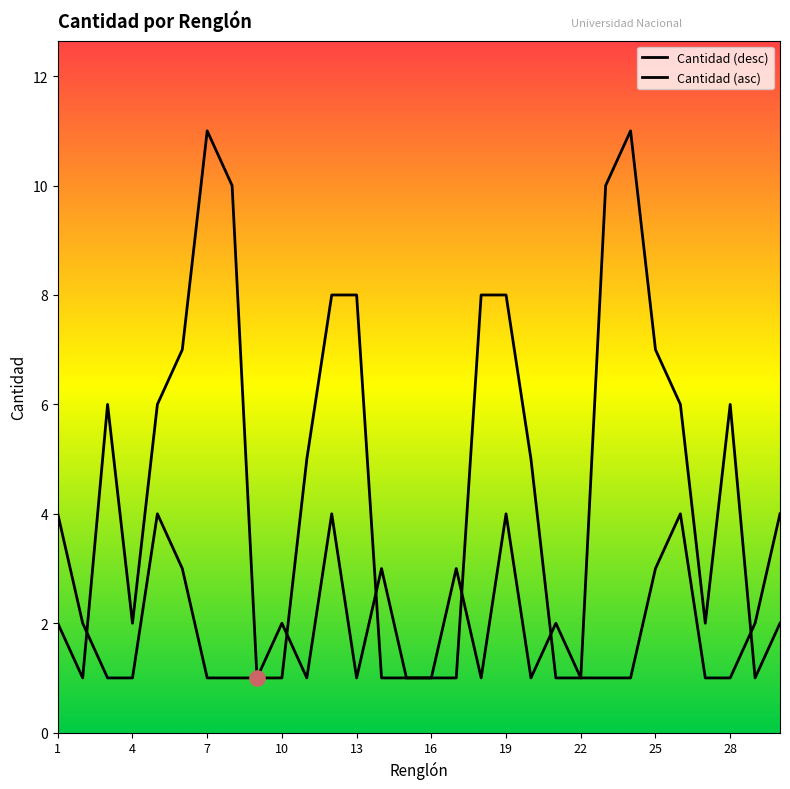

What is the change in value from 13 to 14?

-7